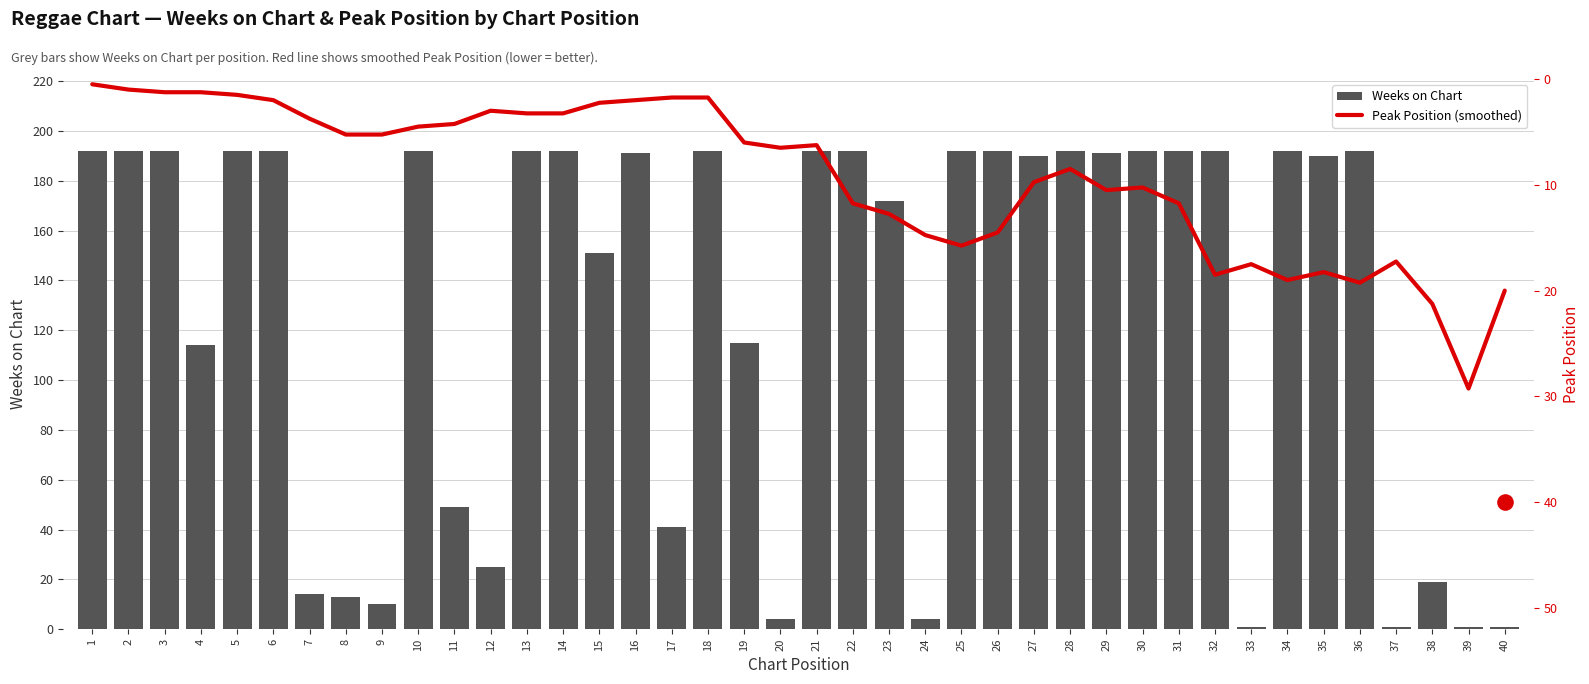

Which series reaches the maximum Y coordinate?

Weeks on Chart